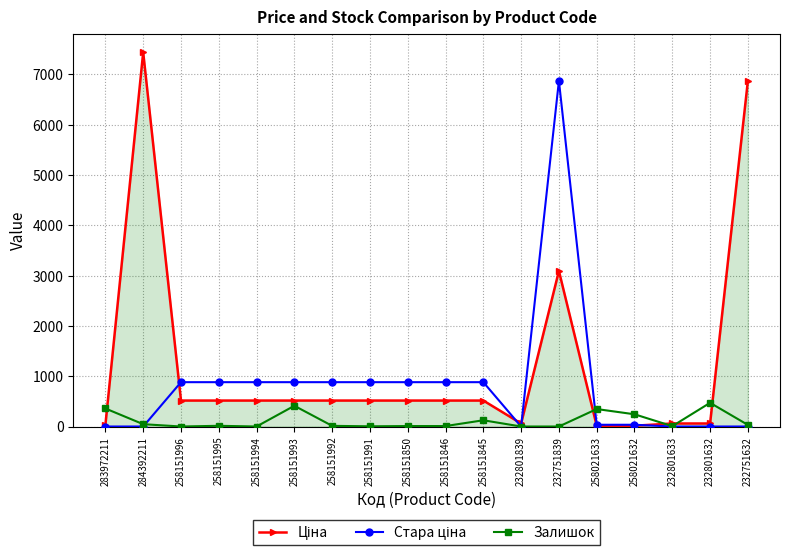

How many lines are shown in the chart?

3